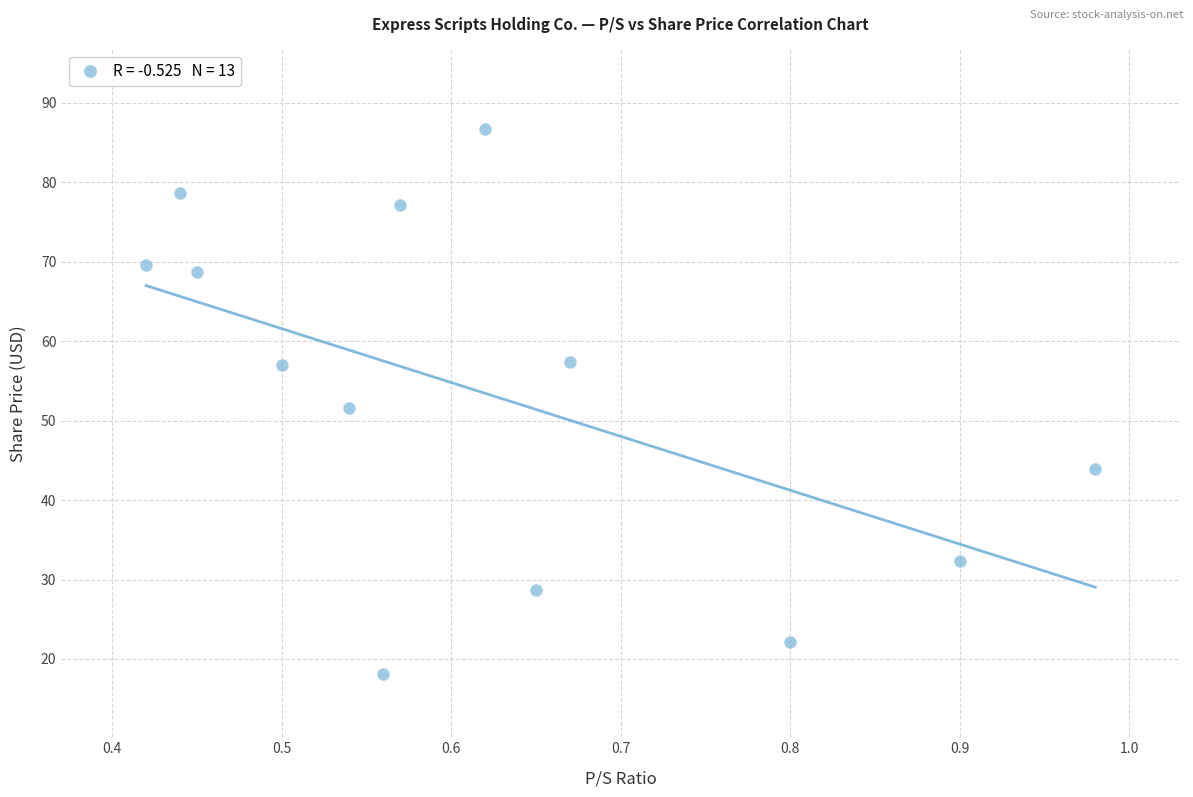

What is the range of X values (max minus min)?

0.6